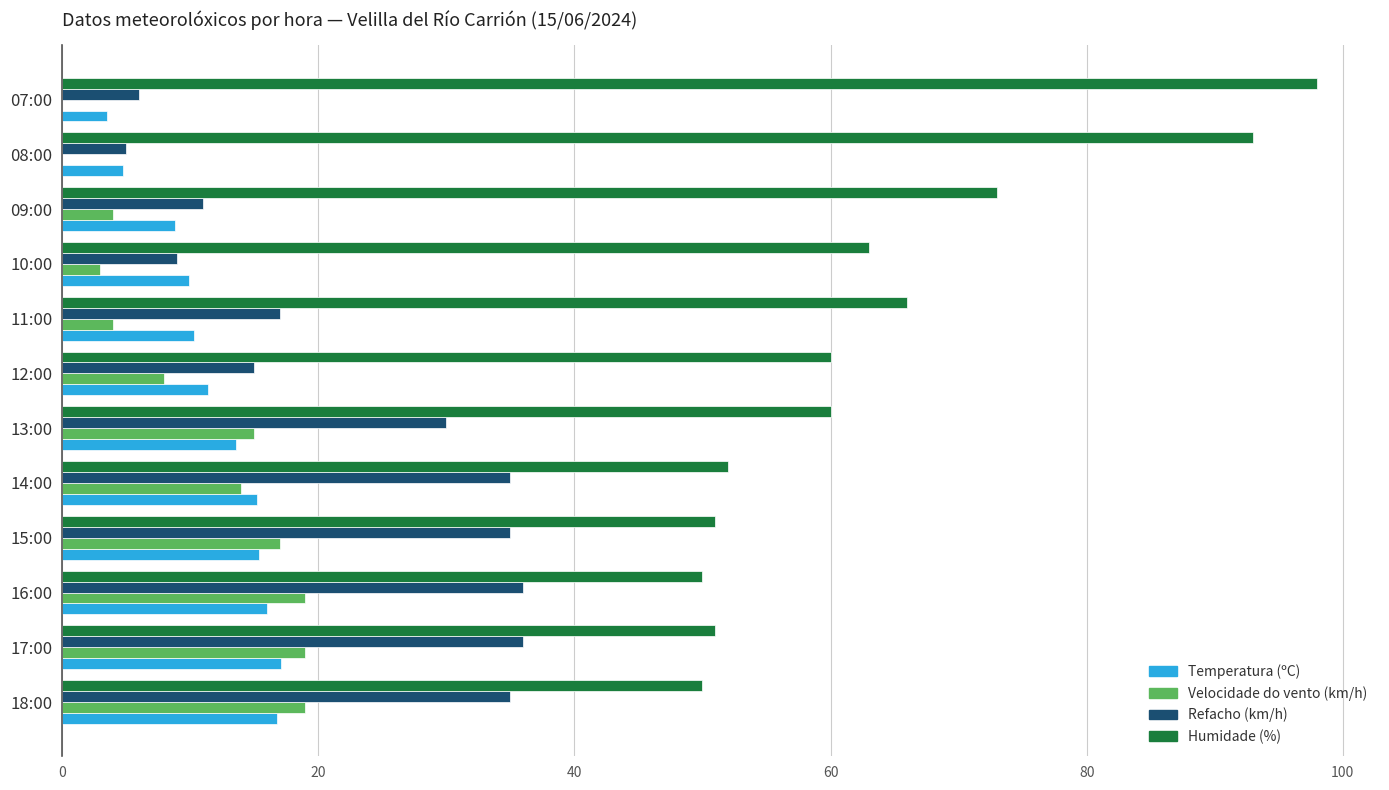

At which category does the chart reach its peak across all series?

07:00